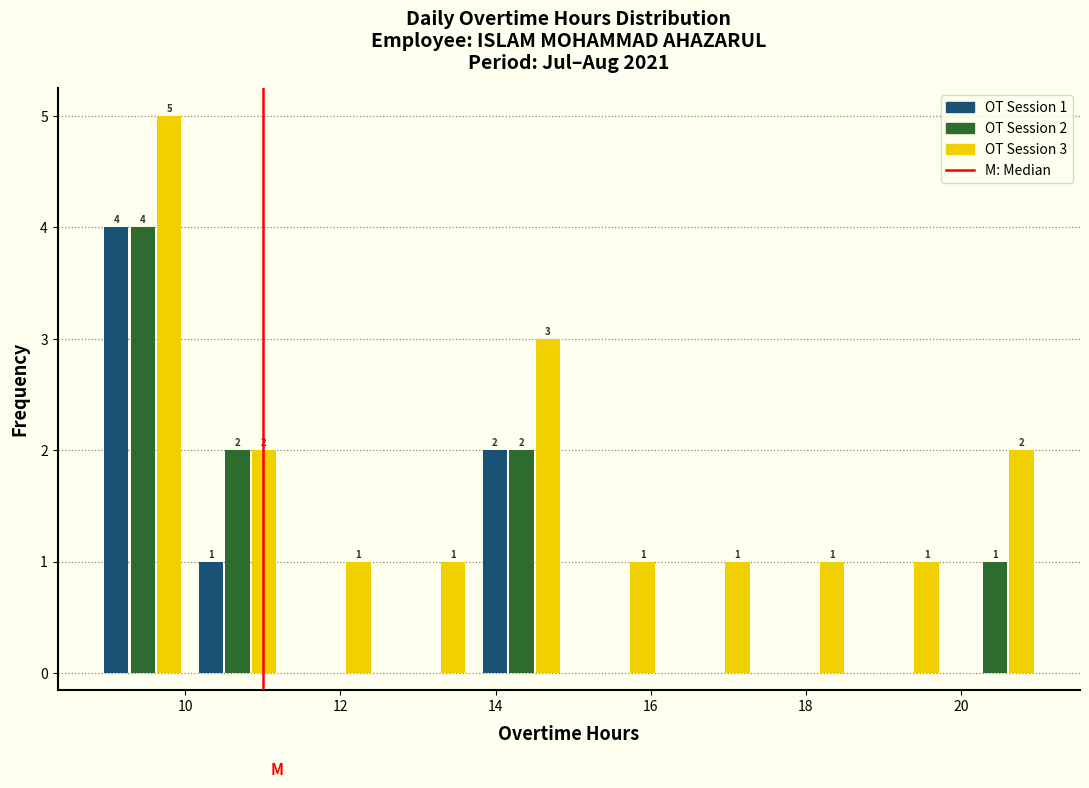

In the OT Session 3 series, which range on the x-axis has the tallest bar?

8.8 to 10.0